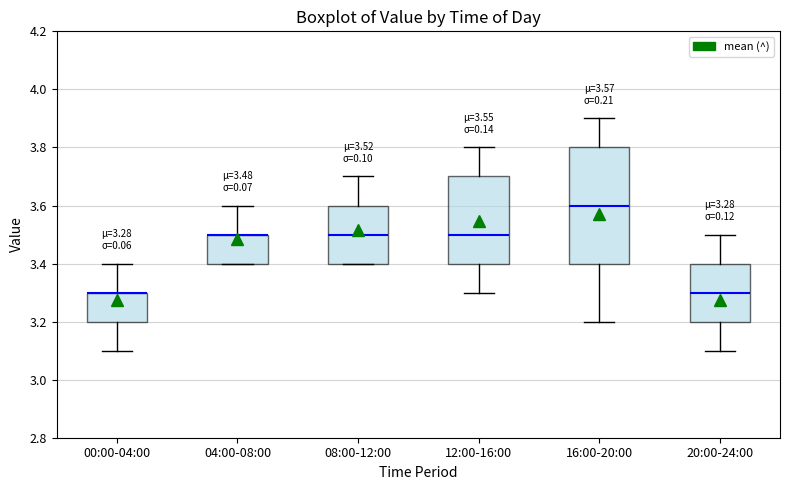

Which box is the tallest, from its lower edge to its upper edge?

16:00-20:00